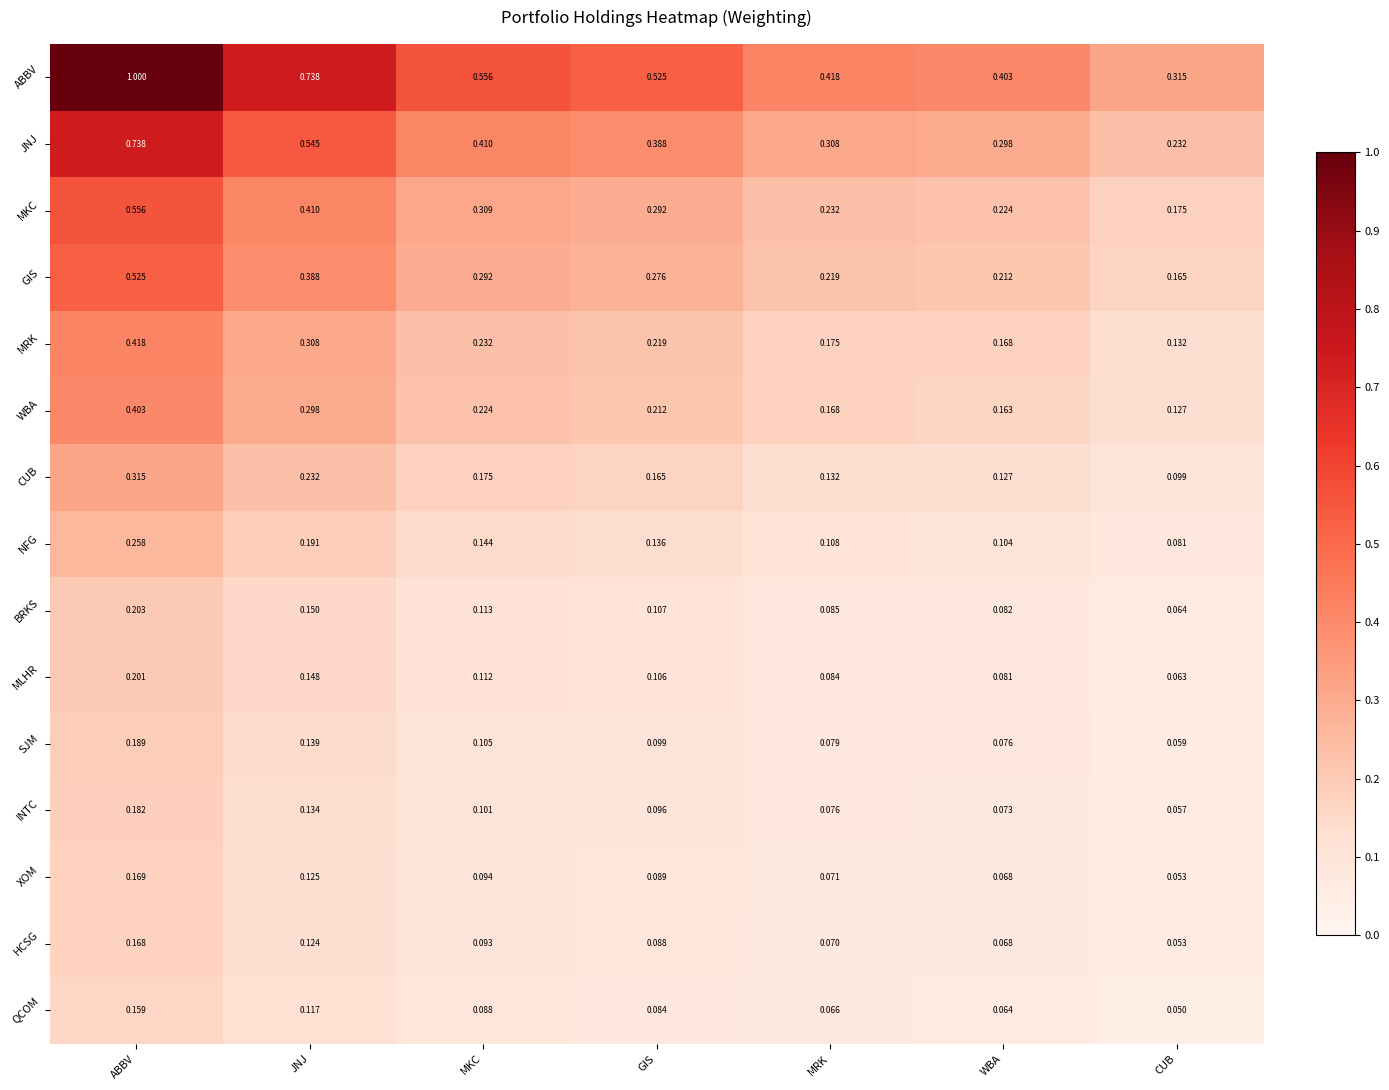

What is the spread (max minus min) of values at ABBV?

0.8